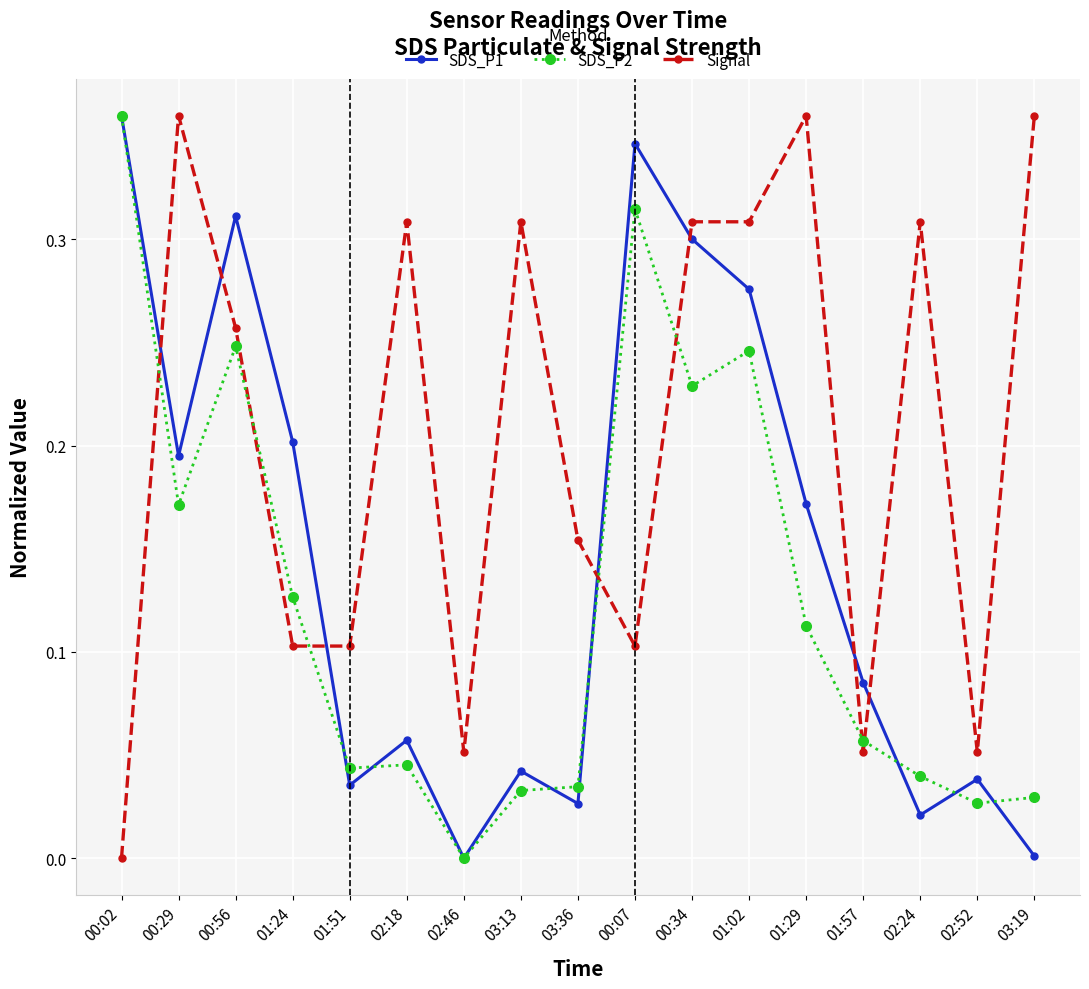

How many lines are shown in the chart?

3